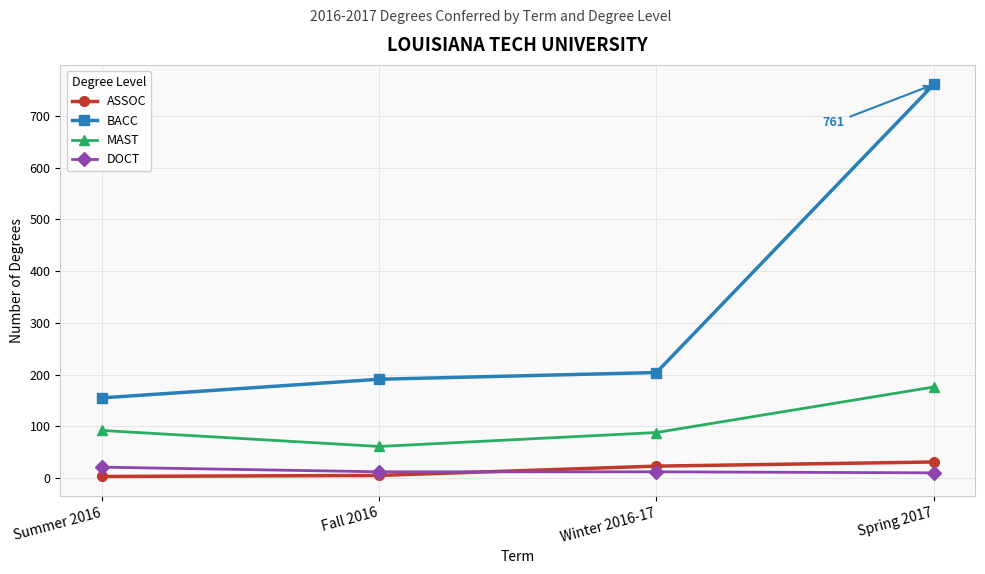

True or false: DOCT and BACC intersect in this chart.

False